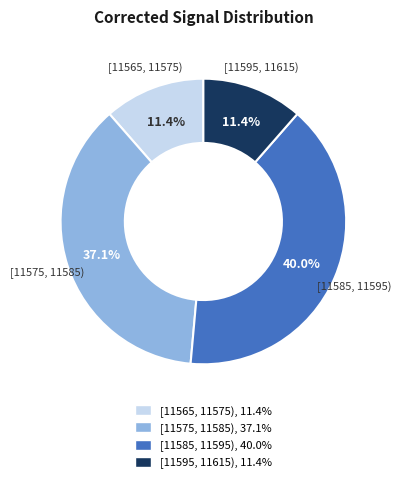

What is the ratio of the value at [11565, 11575) to the value at [11575, 11585)?

0.3